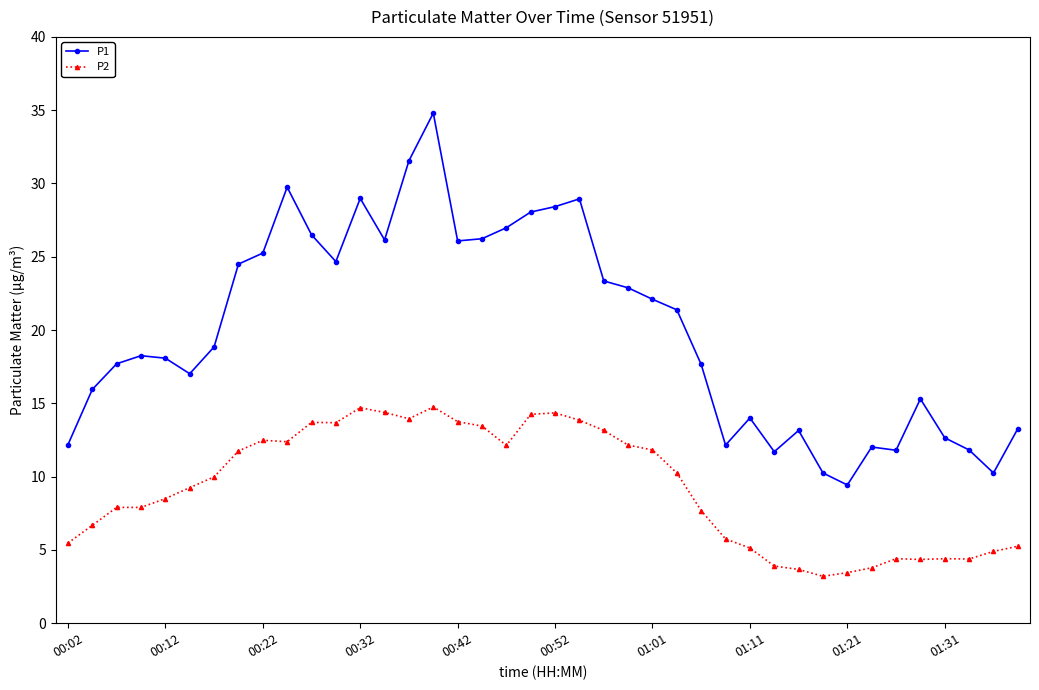

How many data points does each series have?

40